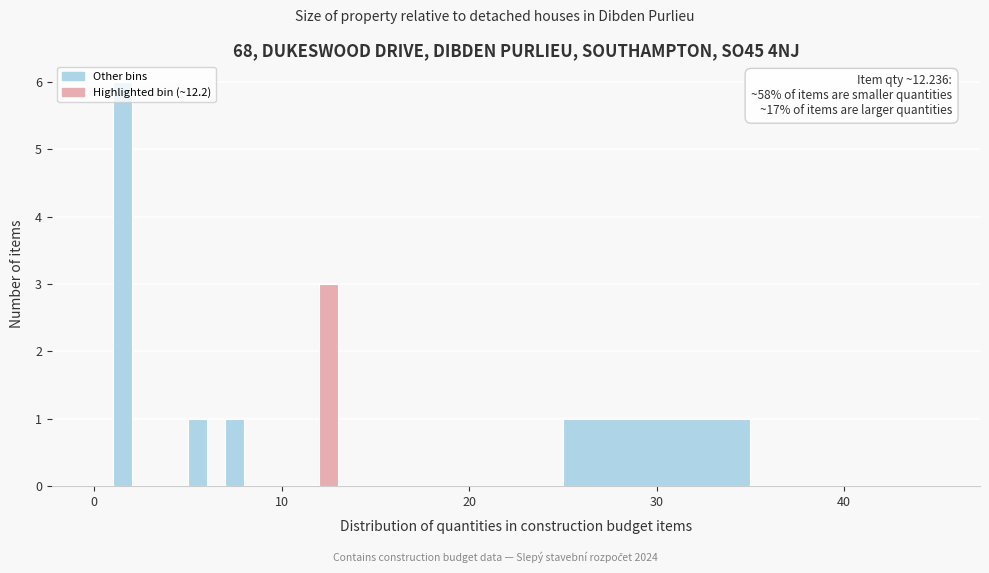

Around what value on the x-axis is the tallest bar? Give the approximate position of its centre, as read against the axis.

2